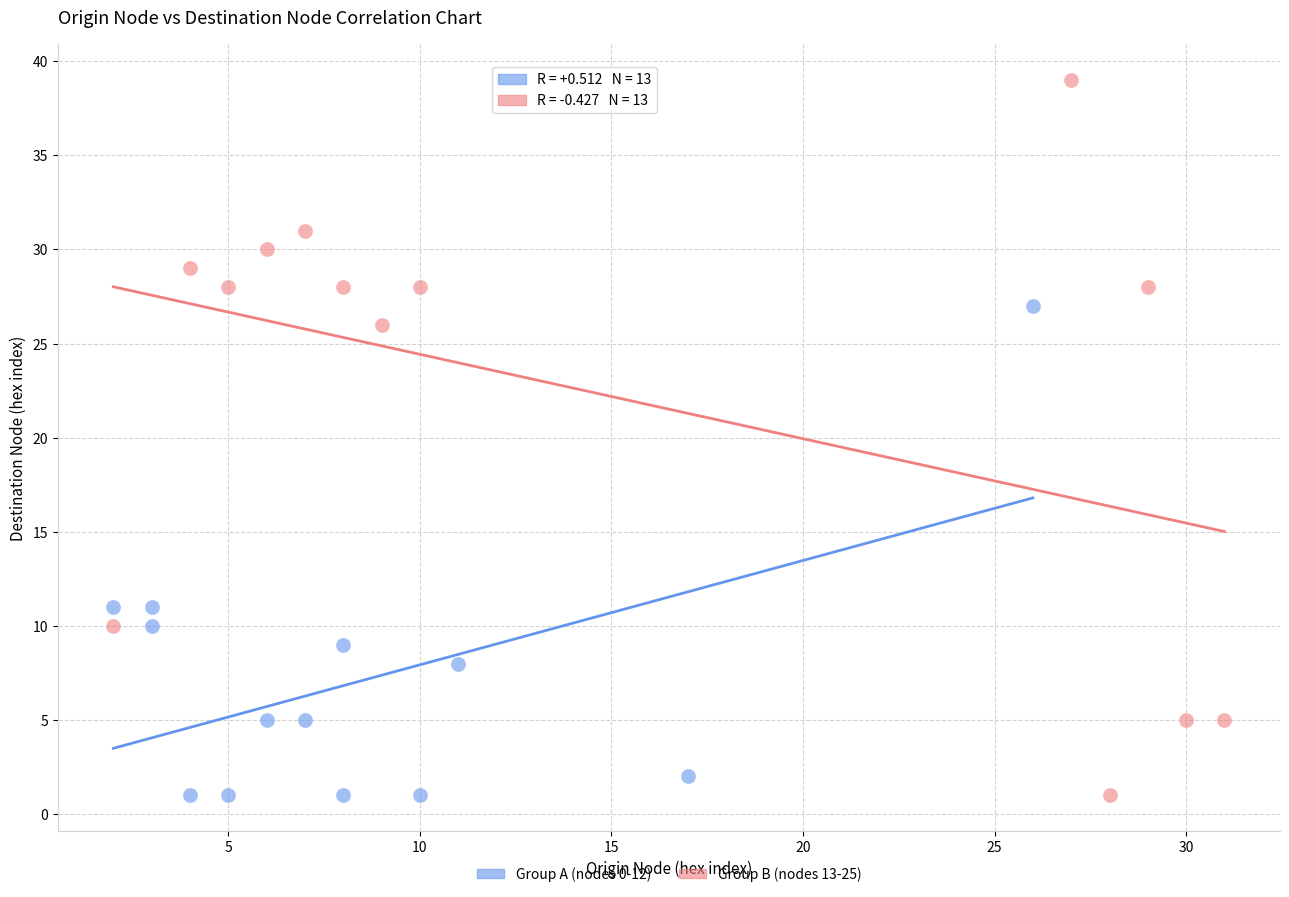

Which series has the largest Y range (max minus min)?

Group B (nodes 13-25)